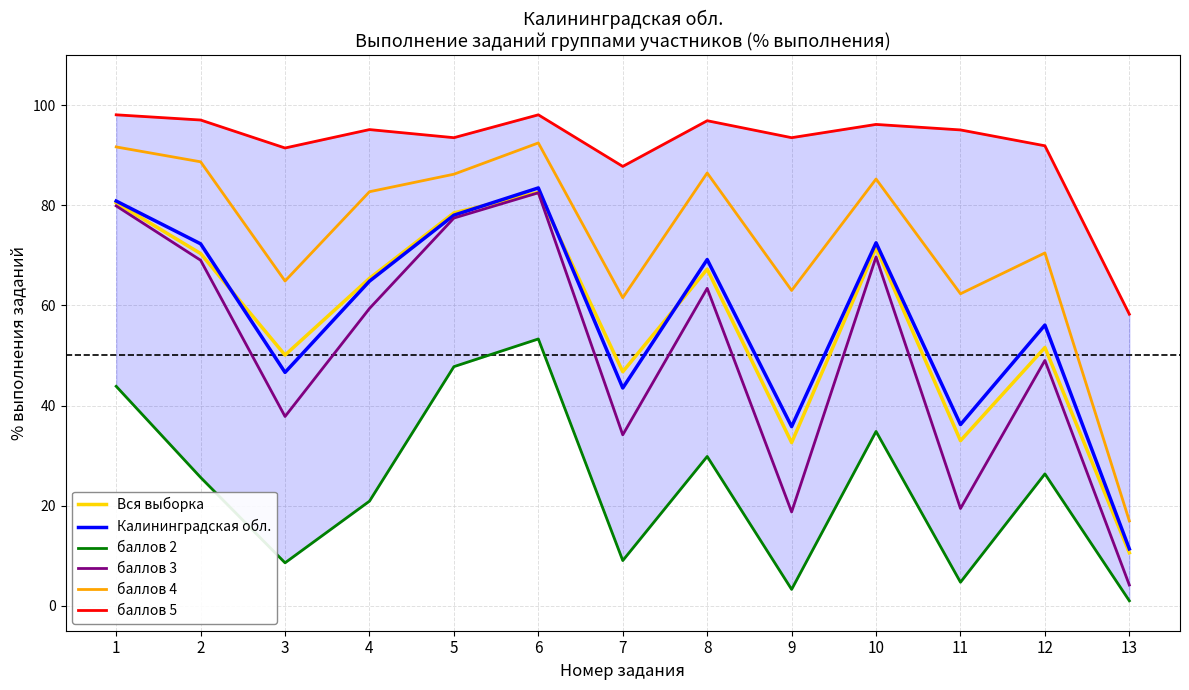

In баллов 3, how many points are lower than both neighbors (excluding endpoints)?

4